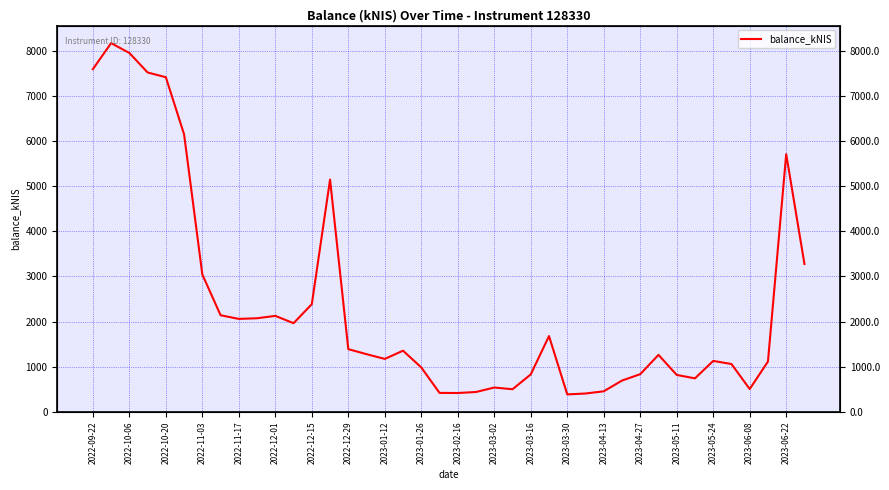

True or false: the data has more than 1 interior local peaks.

True